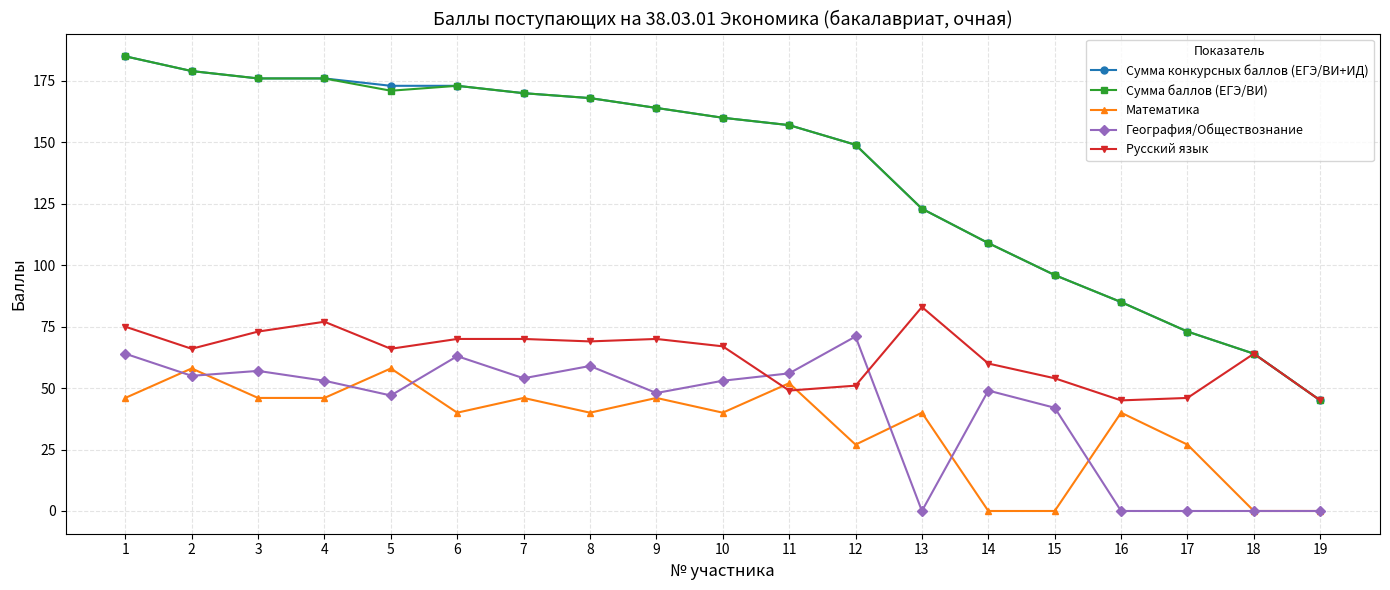

How many lines are shown in the chart?

5